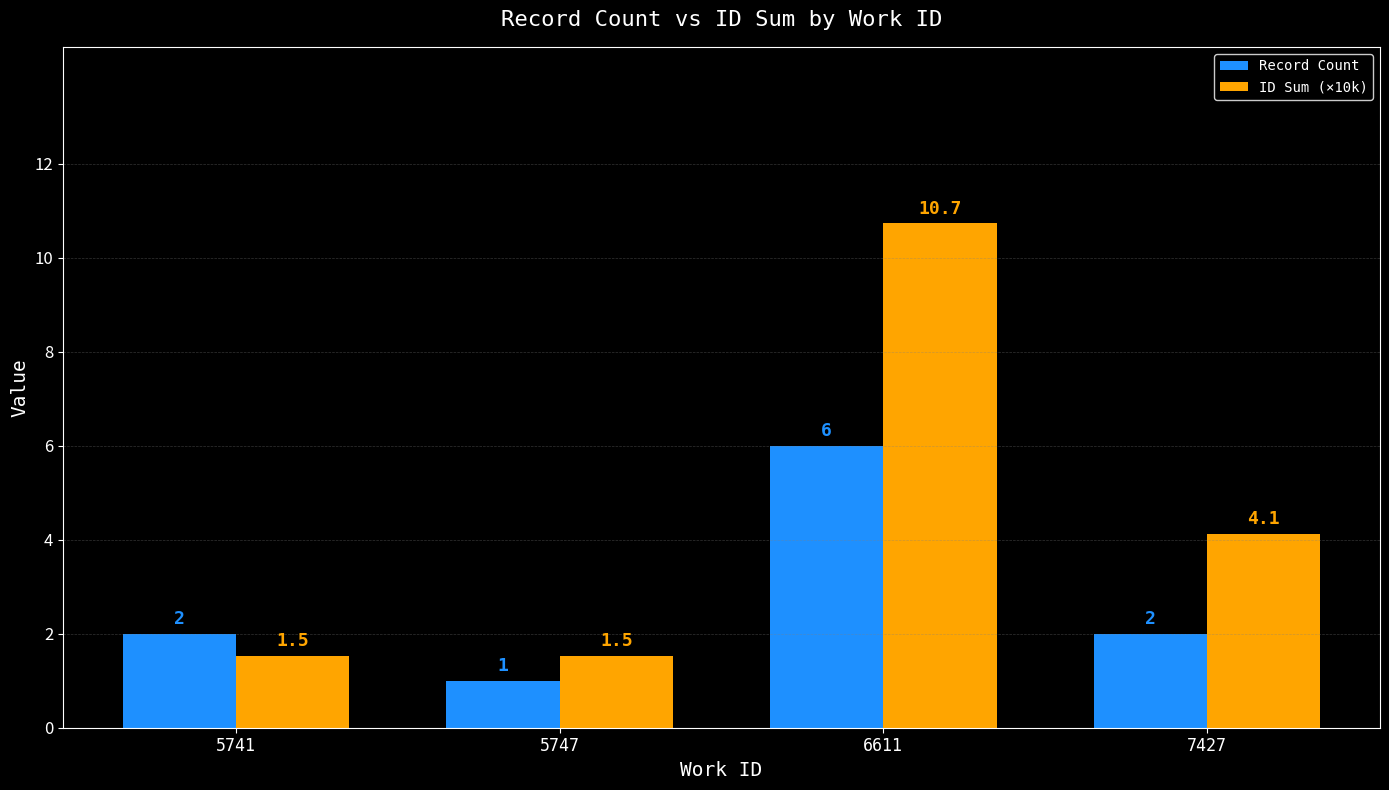

What is the difference between the maximum and minimum values in the Record Count series?

5.0